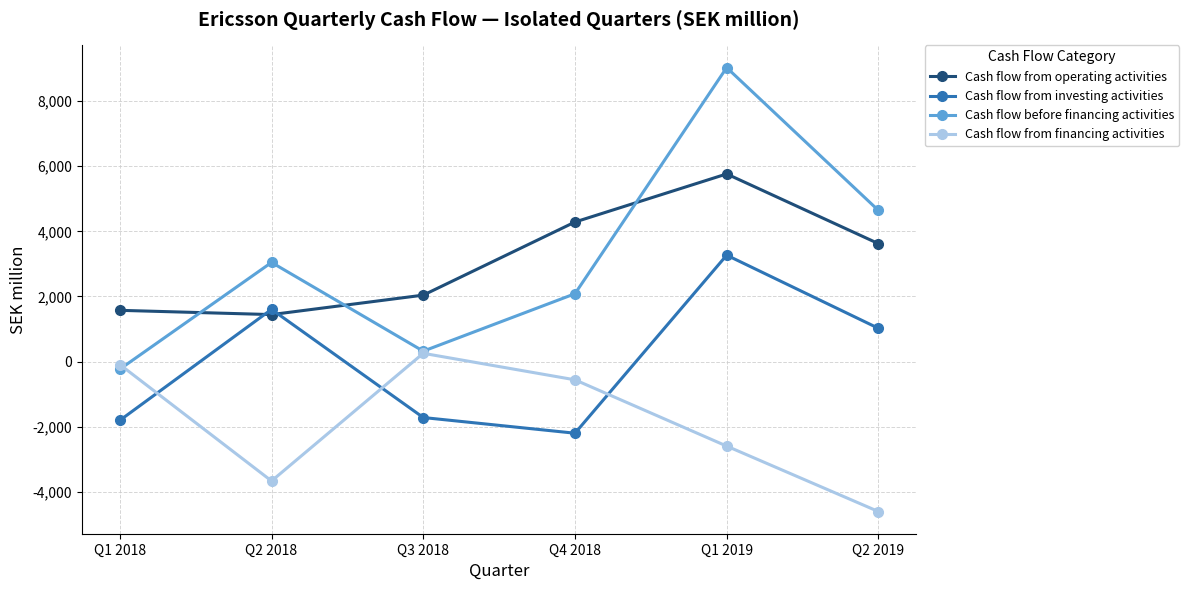

How many interior local valleys does the Cash flow before financing activities series have?

1